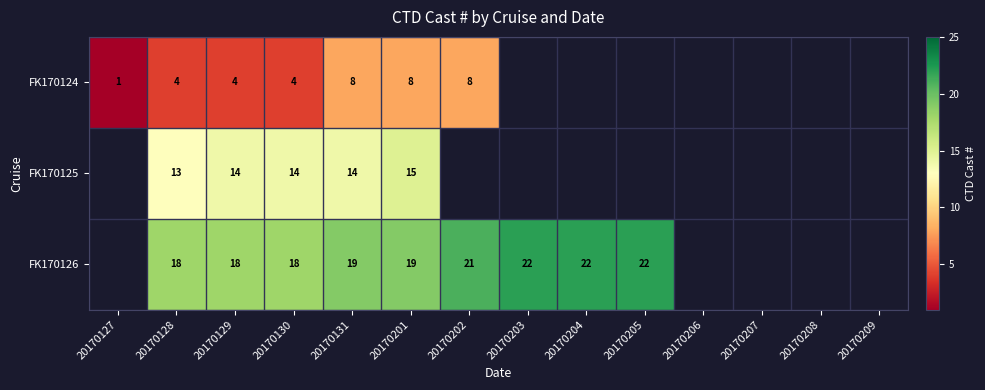

At 20170201, list the series in order from largest to smallest.

FK170126, FK170125, FK170124